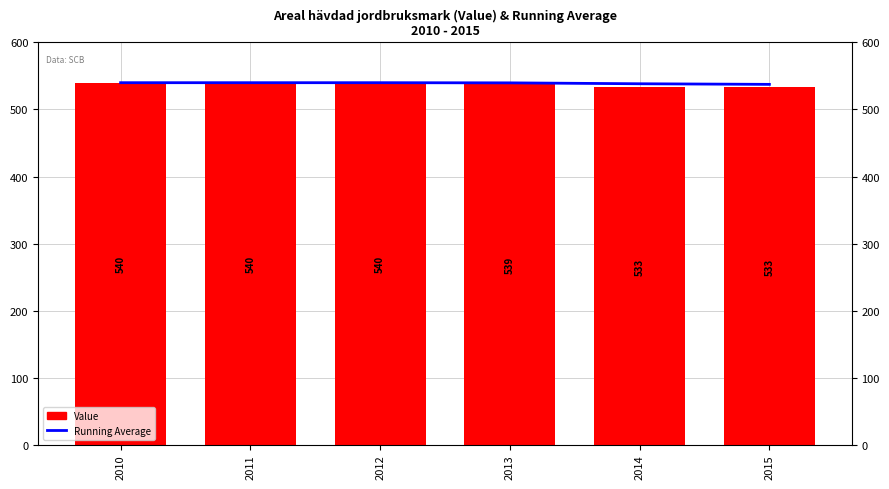

Does the chart contain any negative values?

No